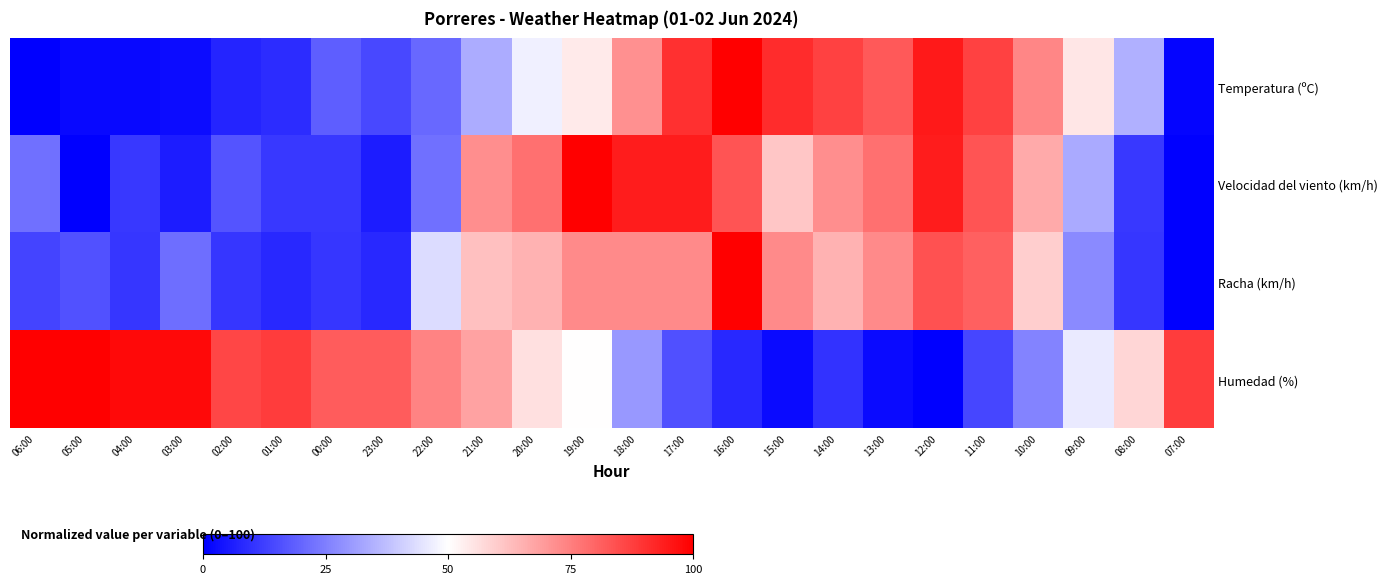

What is the spread (max minus min) of values at 07:00?

88.0